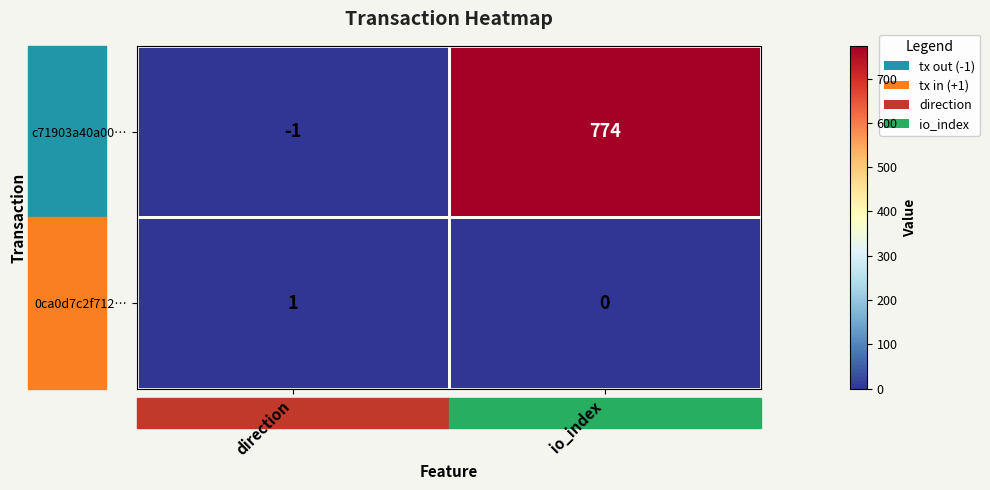

Rank the series at io_index from highest to lowest value.

c71903a40a00…, 0ca0d7c2f712…